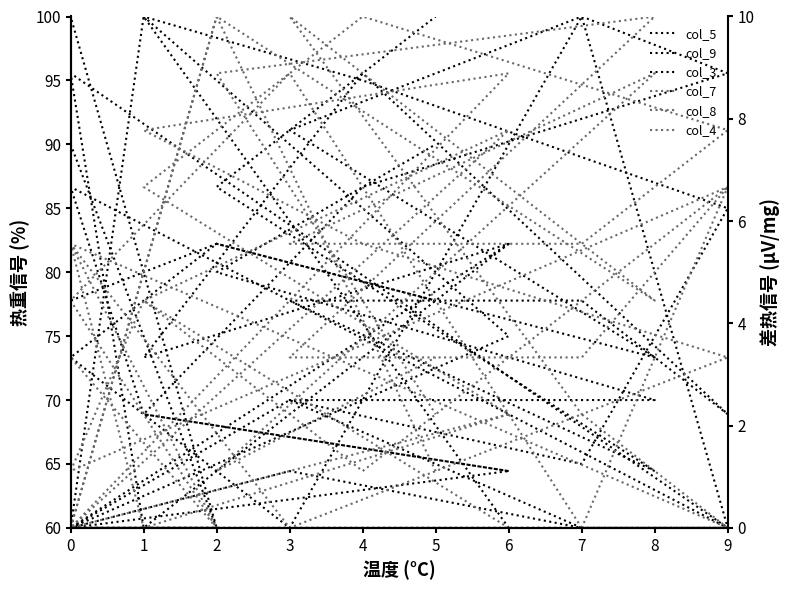

How many series are shown in this chart?

6